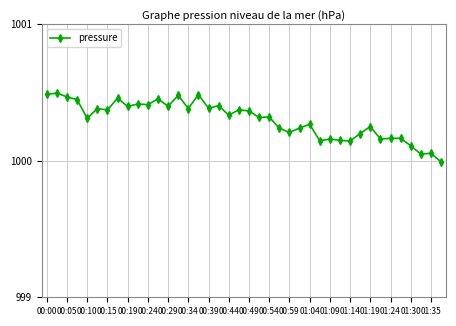

What is the difference between the maximum and second lowest values?

0.4